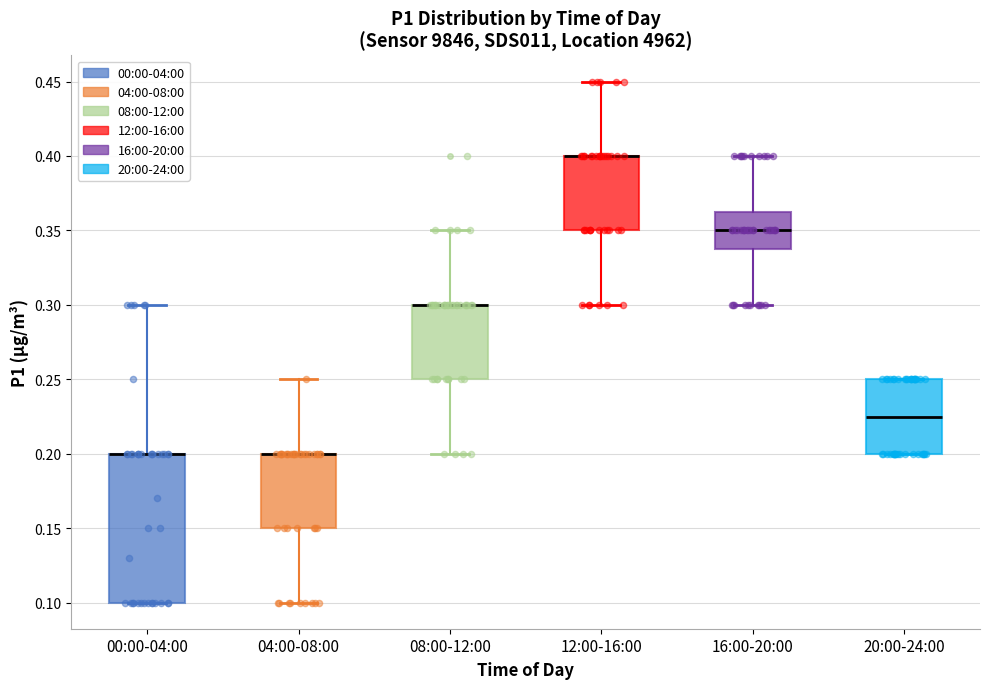

Comparing the boxes themselves (not the whiskers), which one is the tallest?

00:00-04:00